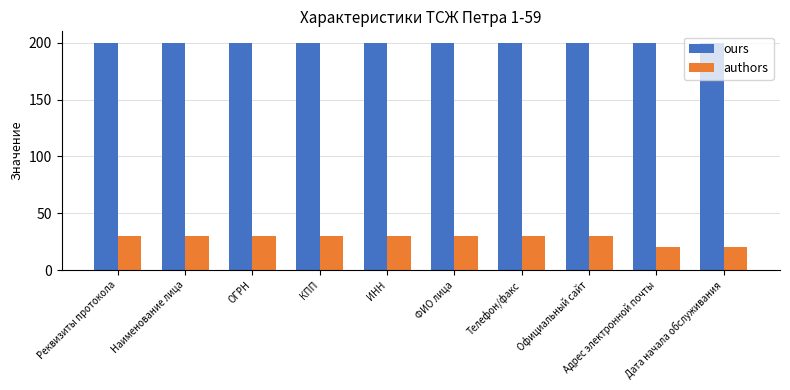

What is the value of the authors bar at the 1st from the left?

30